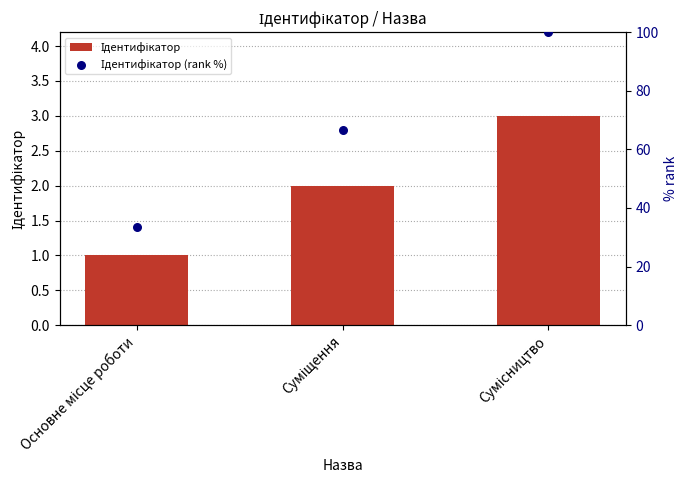

At which category is the sum across all series the highest?

Сумісництво